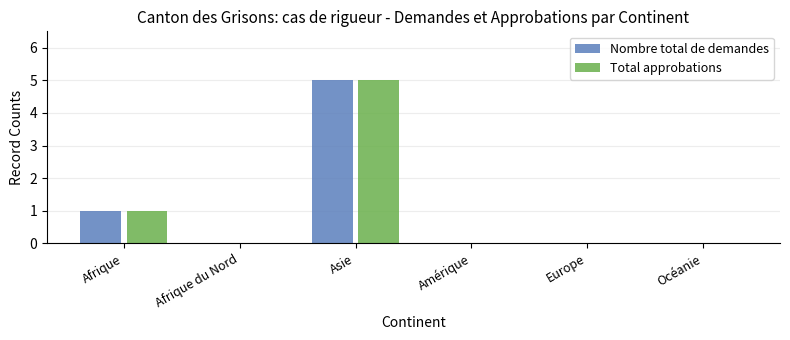

Is the value of Nombre total de demandes at Amérique greater than the value of Total approbations at Afrique?

No